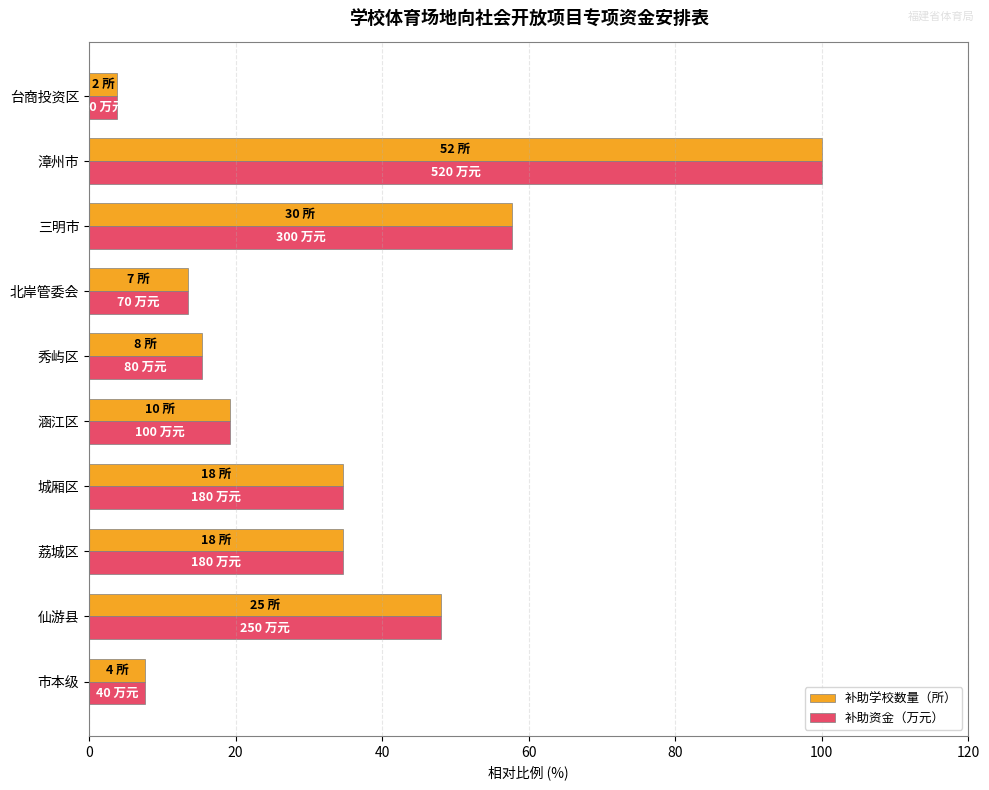

At which label is 补助学校数量（所） closest to 51?

仙游县